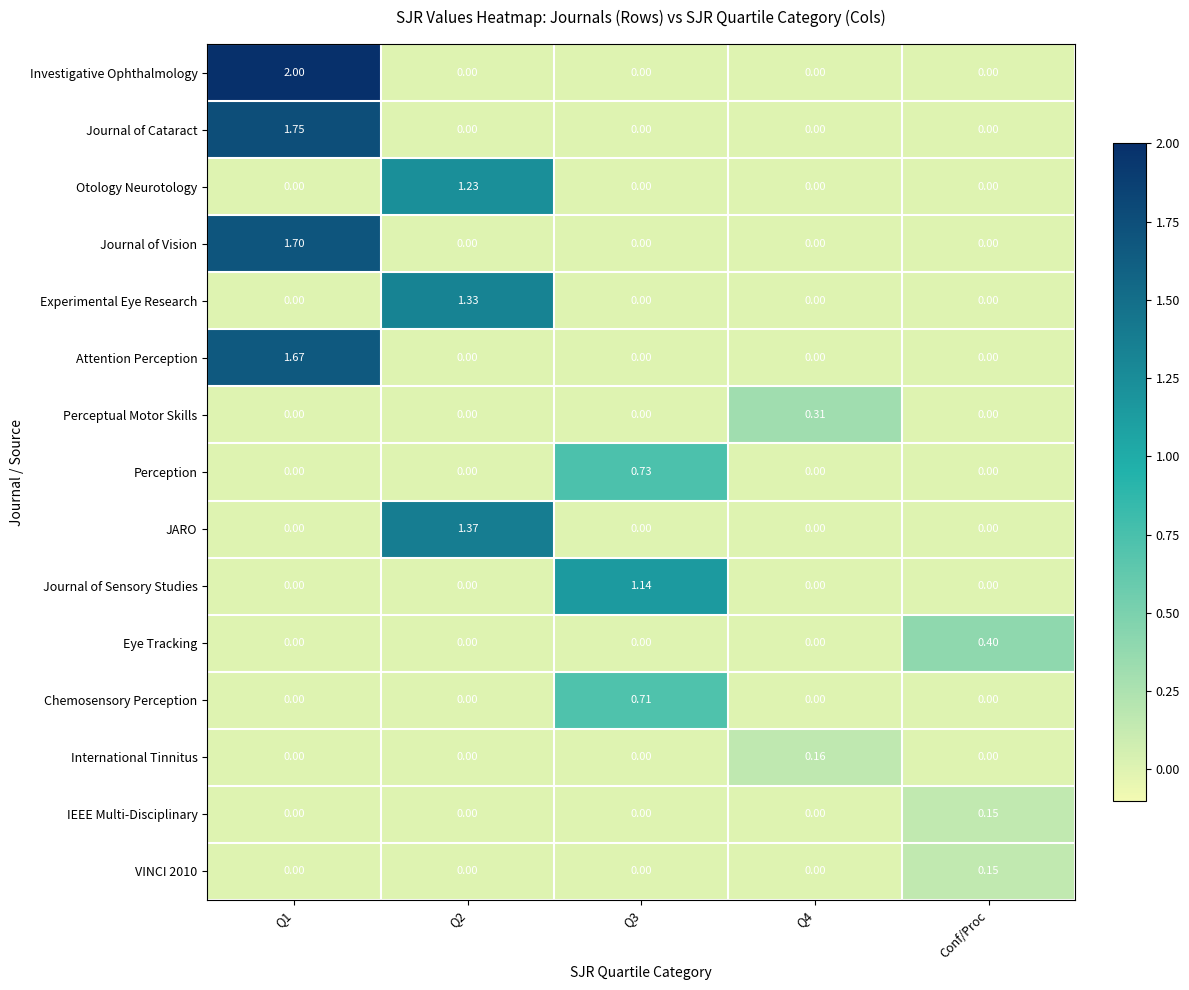

What is the greatest value displayed?

2.0